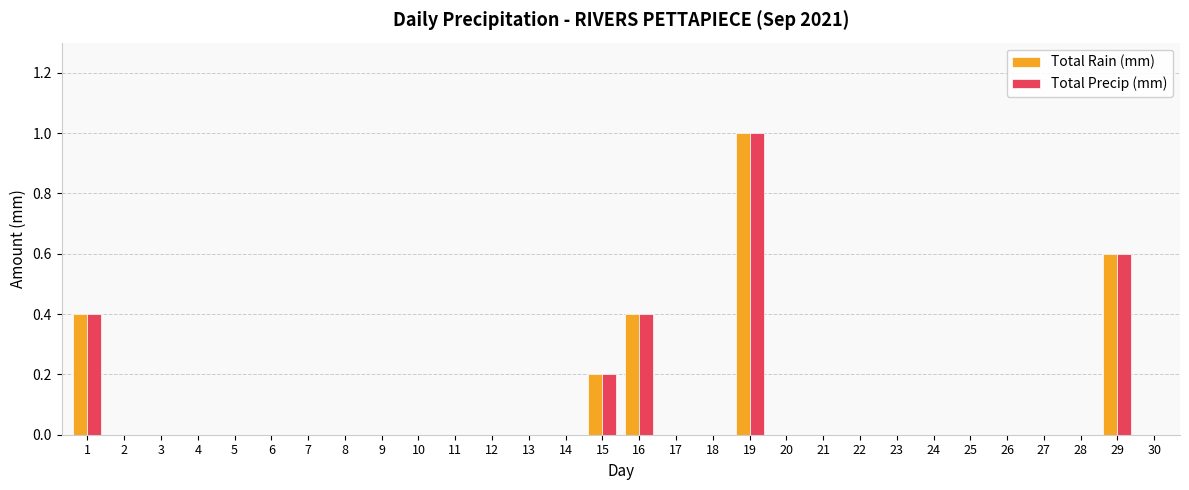

The Total Precip (mm) series shows 1.0 at 29. True or false?

False